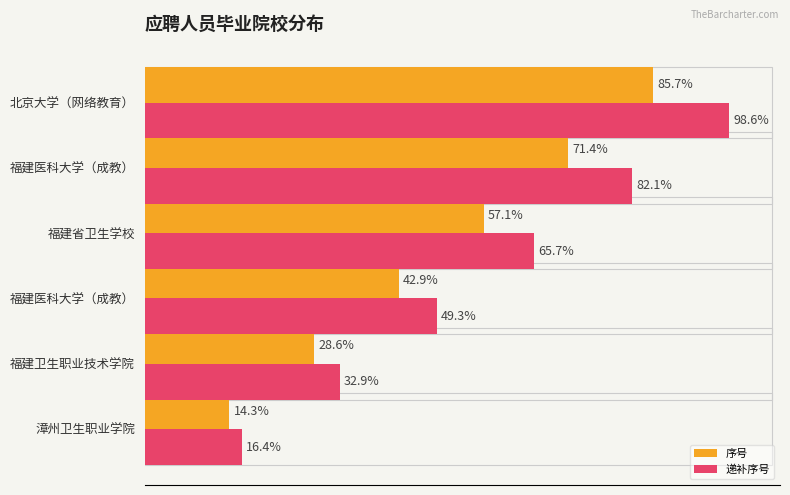

What are all the series names shown in the legend?

序号, 递补序号